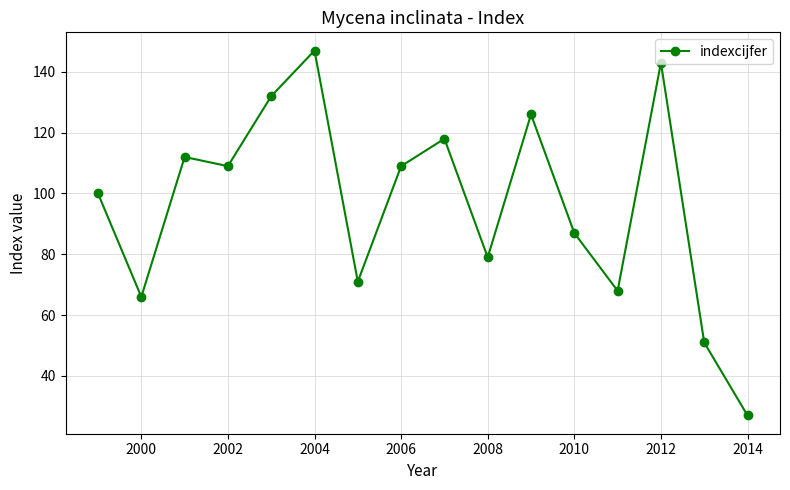

What is the minimum value shown in the chart?

27